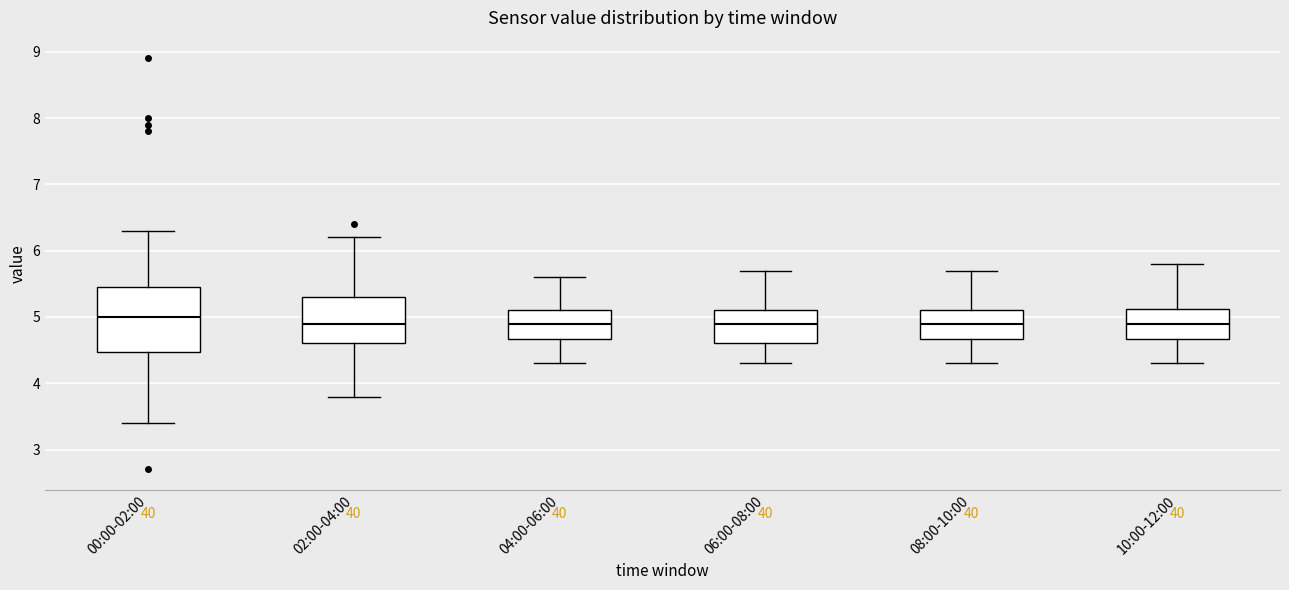

Comparing the boxes themselves (not the whiskers), which one is the tallest?

00:00-02:00